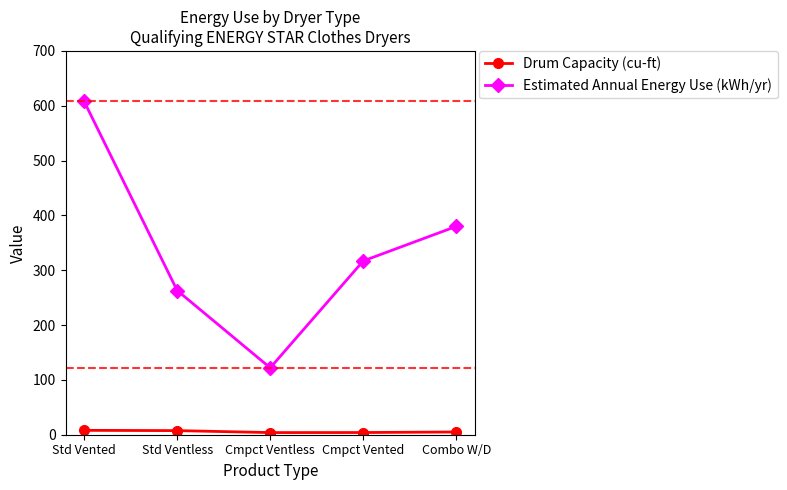

What is the maximum value for Estimated Annual Energy Use (kWh/yr)?

608.0